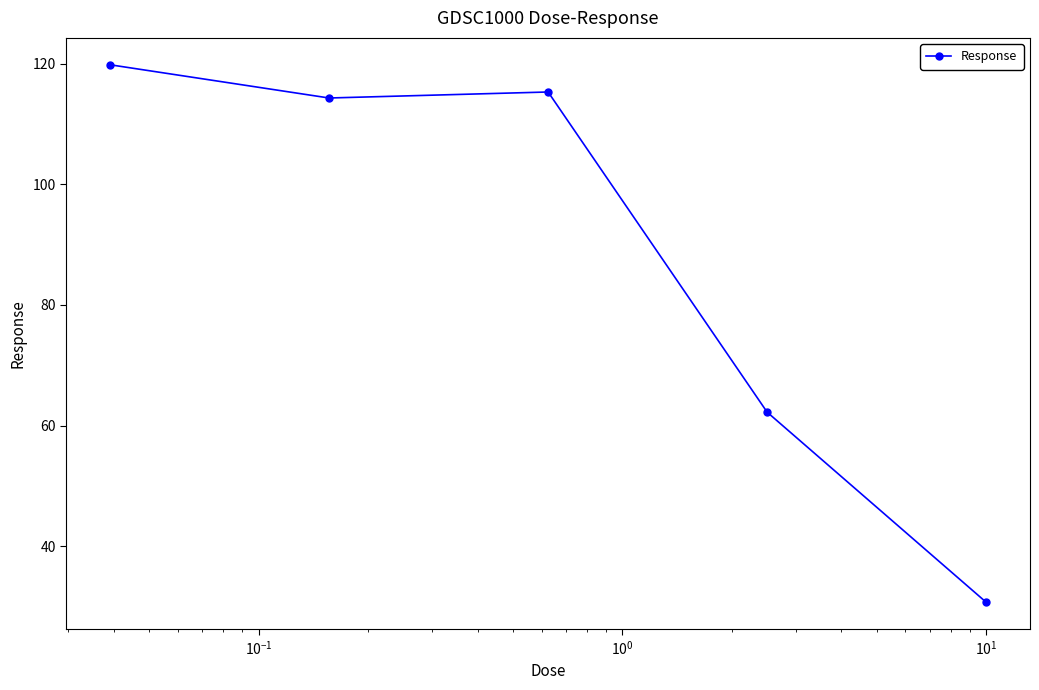

What is the value of the 3rd point from the left?

115.3